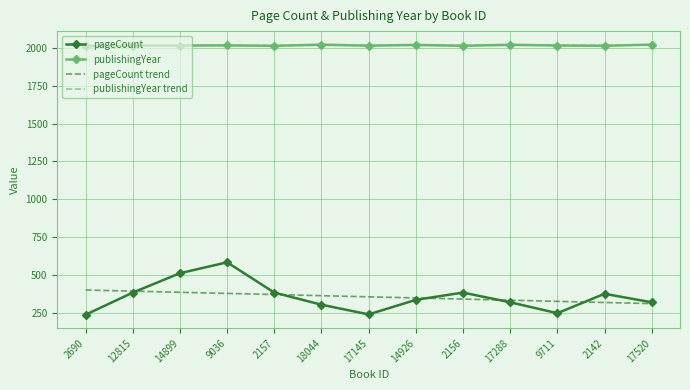

What is the total value across all series at 18044?

4706.3